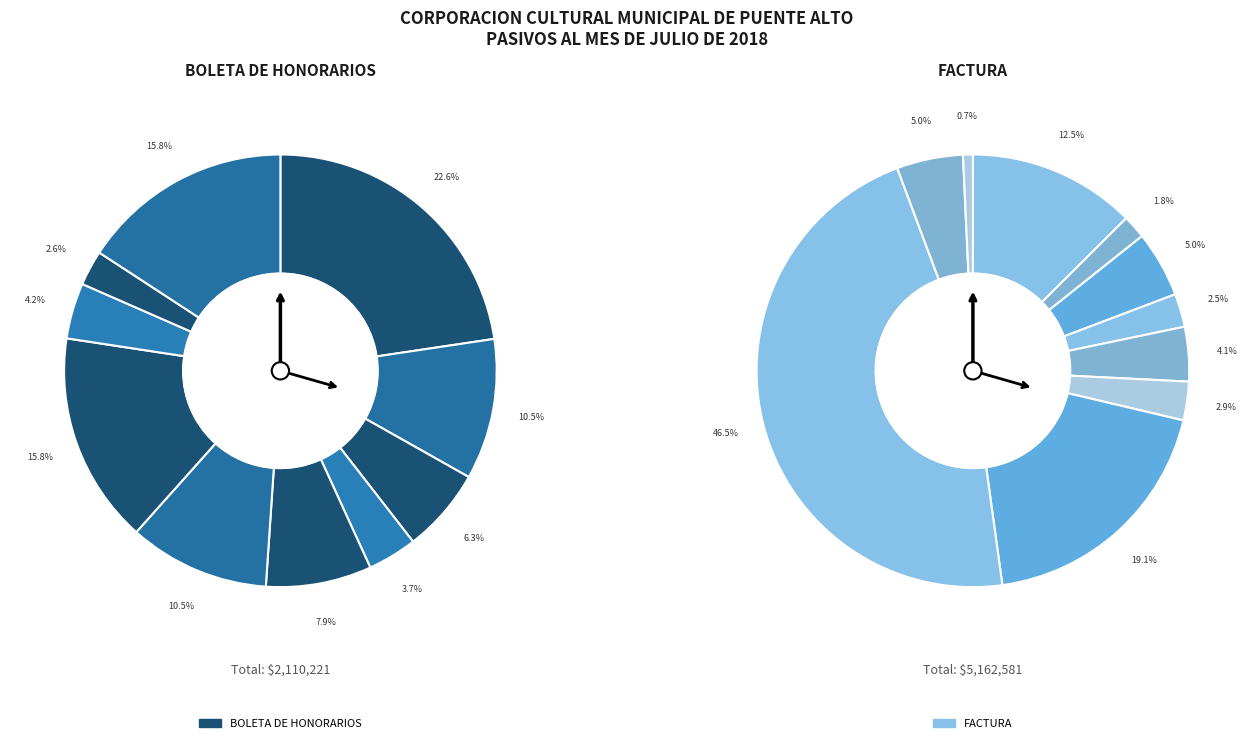

To the nearest percent, what percentage of the pie is WALTER GERMAN CONTRERAS (88)?

5%